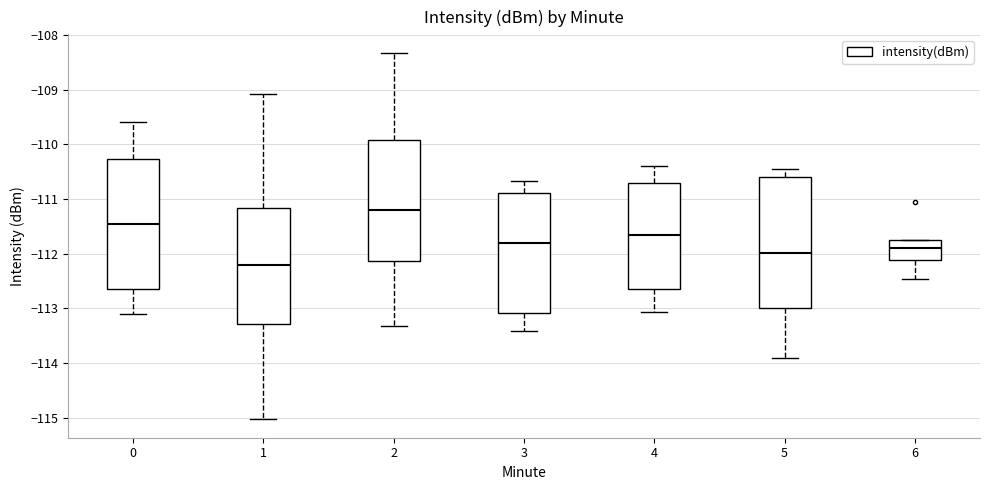

Reading left to right, transcribe this box plot: for each box, give where its median line is, the range the box spans, and where its two whiskers end, as read against the y-axis. The values are not printed on the chart, so give them approximately, as read against the axis.

0: median -111.5, box -112.6 to -110.3, whiskers -113.1 to -109.6
1: median -112.2, box -113.3 to -111.2, whiskers -115.0 to -109.1
2: median -111.2, box -112.1 to -109.9, whiskers -113.3 to -108.3
3: median -111.8, box -113.1 to -110.9, whiskers -113.4 to -110.7
4: median -111.7, box -112.7 to -110.7, whiskers -113.1 to -110.4
5: median -112.0, box -113.0 to -110.6, whiskers -113.9 to -110.4
6: median -111.9, box -112.1 to -111.7, whiskers -112.5 to -111.7